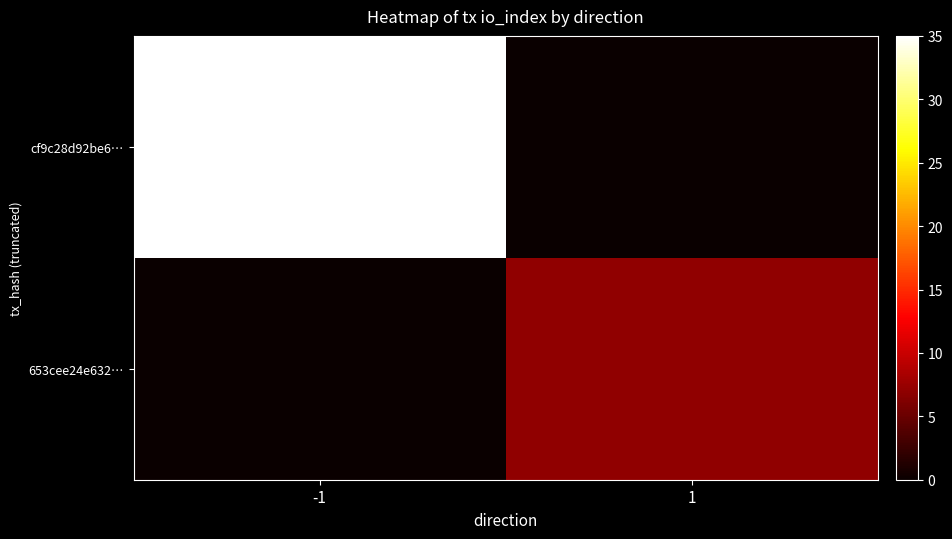

Reading right to left, transcribe all the data shown in this chart.

cf9c28d92be6…: 1=0	-1=35
653cee24e632…: 1=7	-1=0